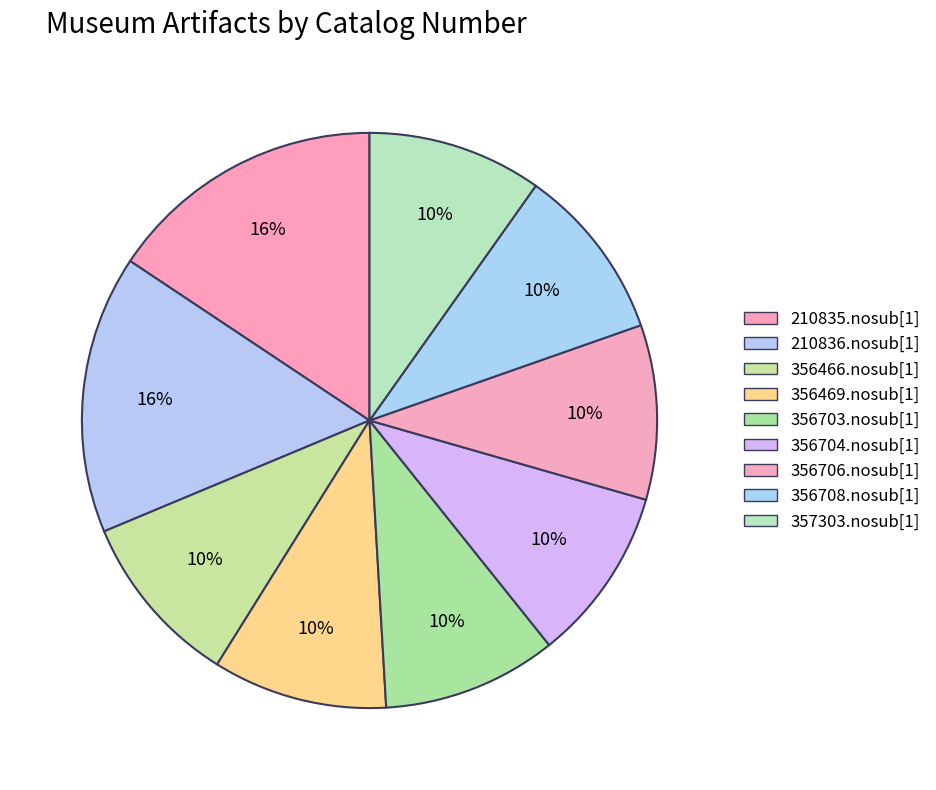

Is there any slice that represents more than half of the pie?

No